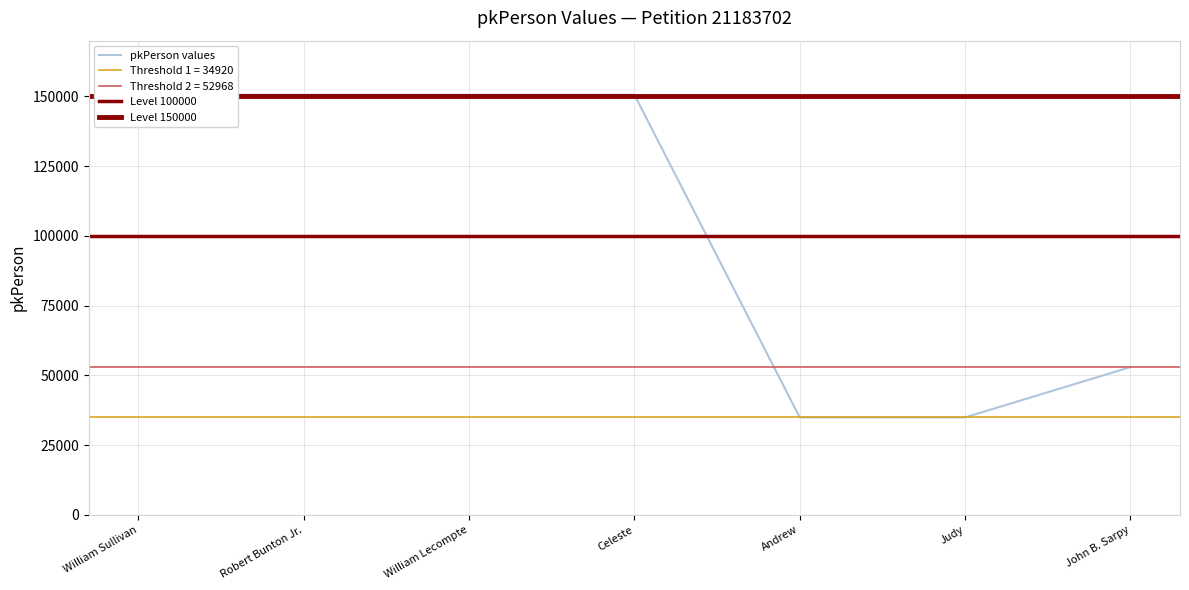

Reading left to right, extract all data points from this chart.

William Sullivan=150616	Robert Bunton Jr.=150617	William Lecompte=150618	Celeste=150619	Andrew=34920	Judy=34921	John B. Sarpy=52968